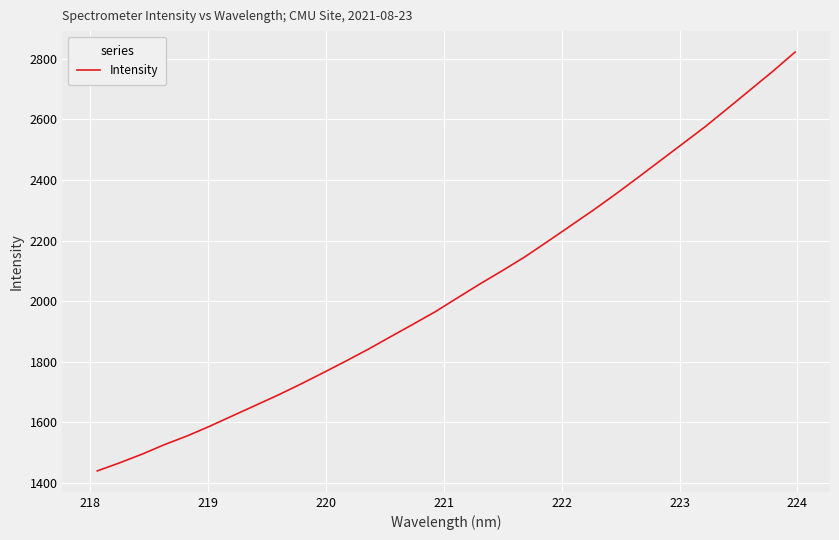

What is the difference between the maximum and minimum values?

1381.5